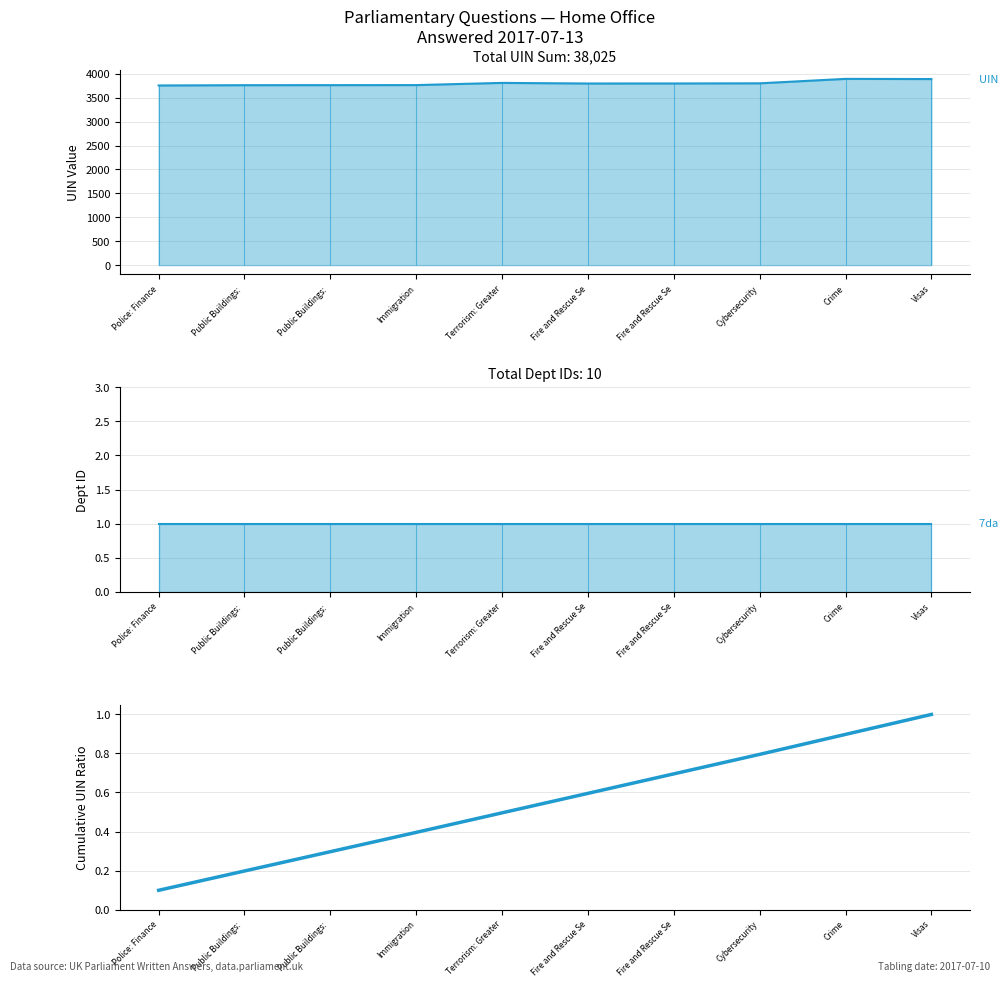

Count the Cumulative UIN Ratio values in the range 0 to 1.

10